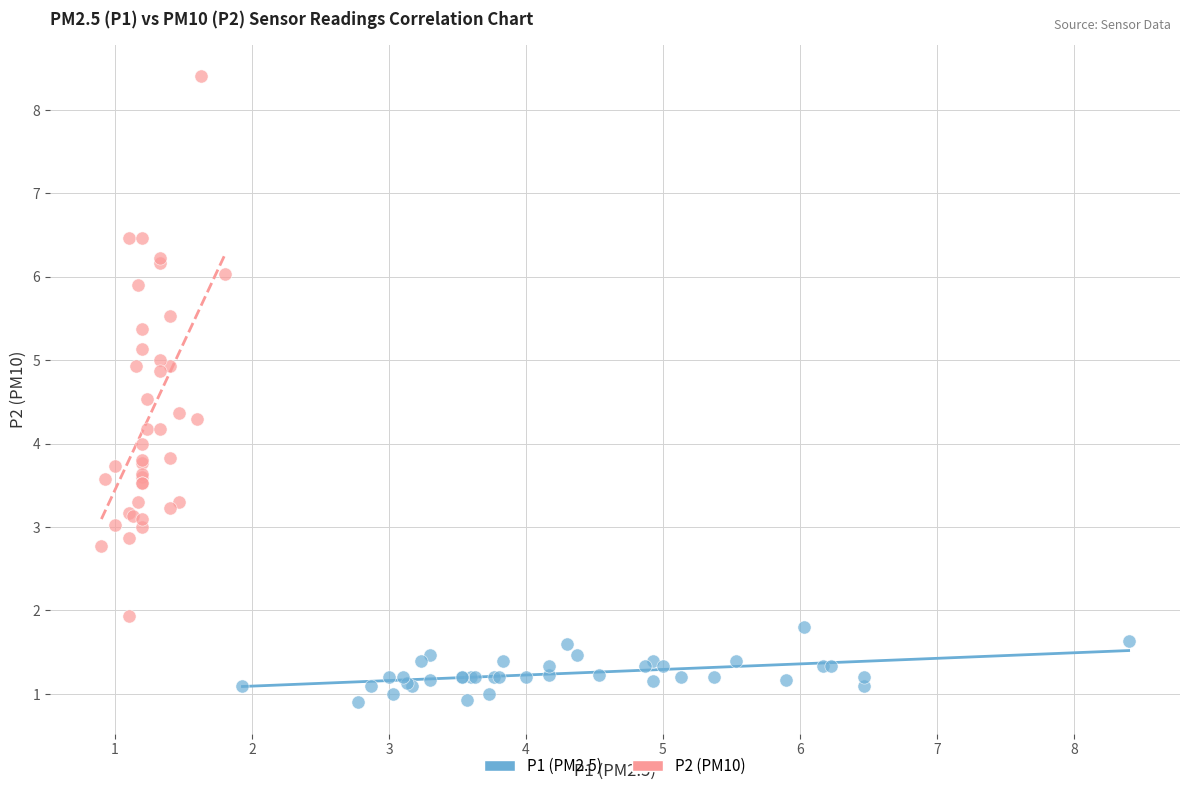

What are all the series names shown in the legend?

P1 (PM2.5), P2 (PM10)